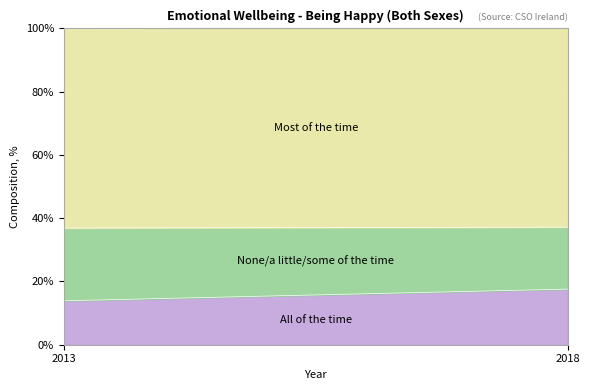

Between 2013 and 2018, which is larger?

2018